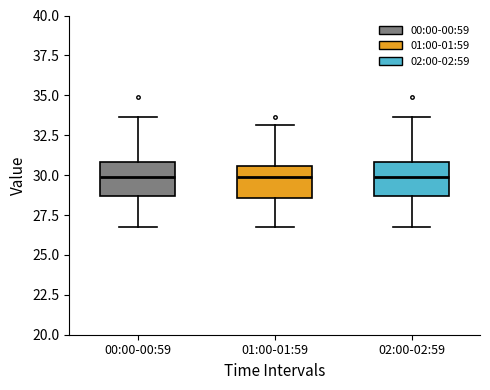

Where does the lower whisker of the box for 00:00-00:59 end on the y-axis? The values are not printed on the chart, so give them approximately, as read against the axis.

26.5